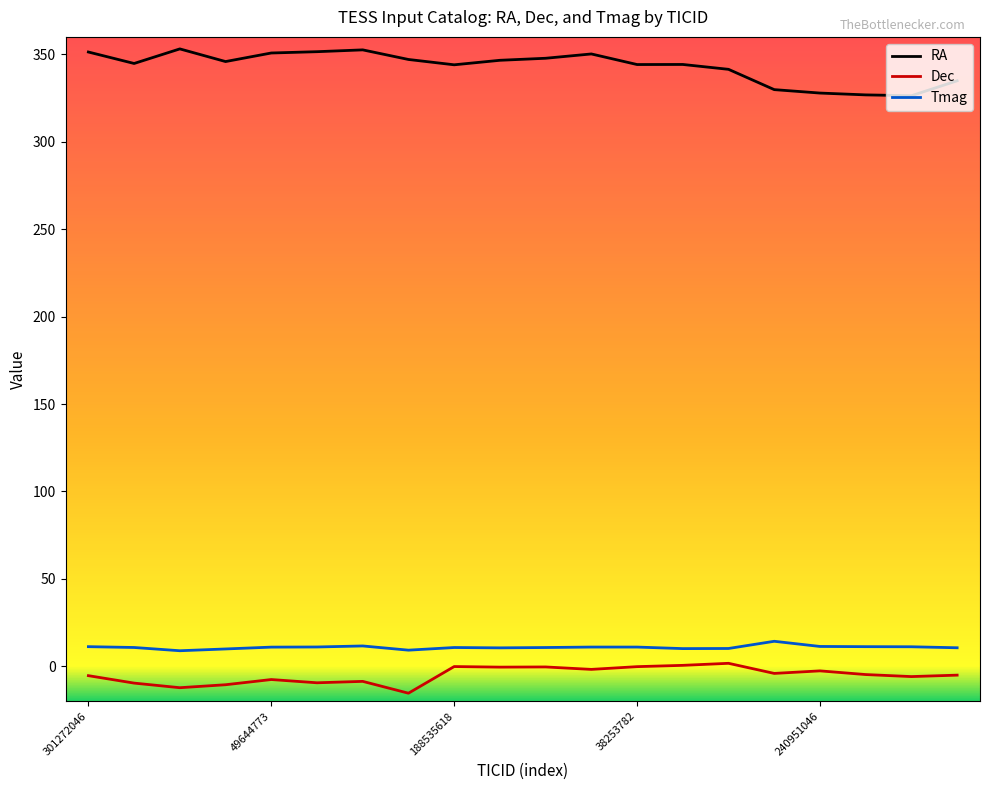

What is the minimum value shown in the chart?

-15.4